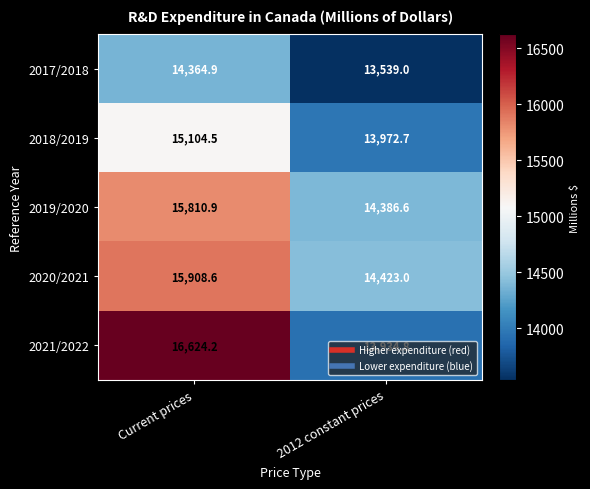

Rank the categories by 2021/2022 value from highest to lowest.

Current prices, 2012 constant prices